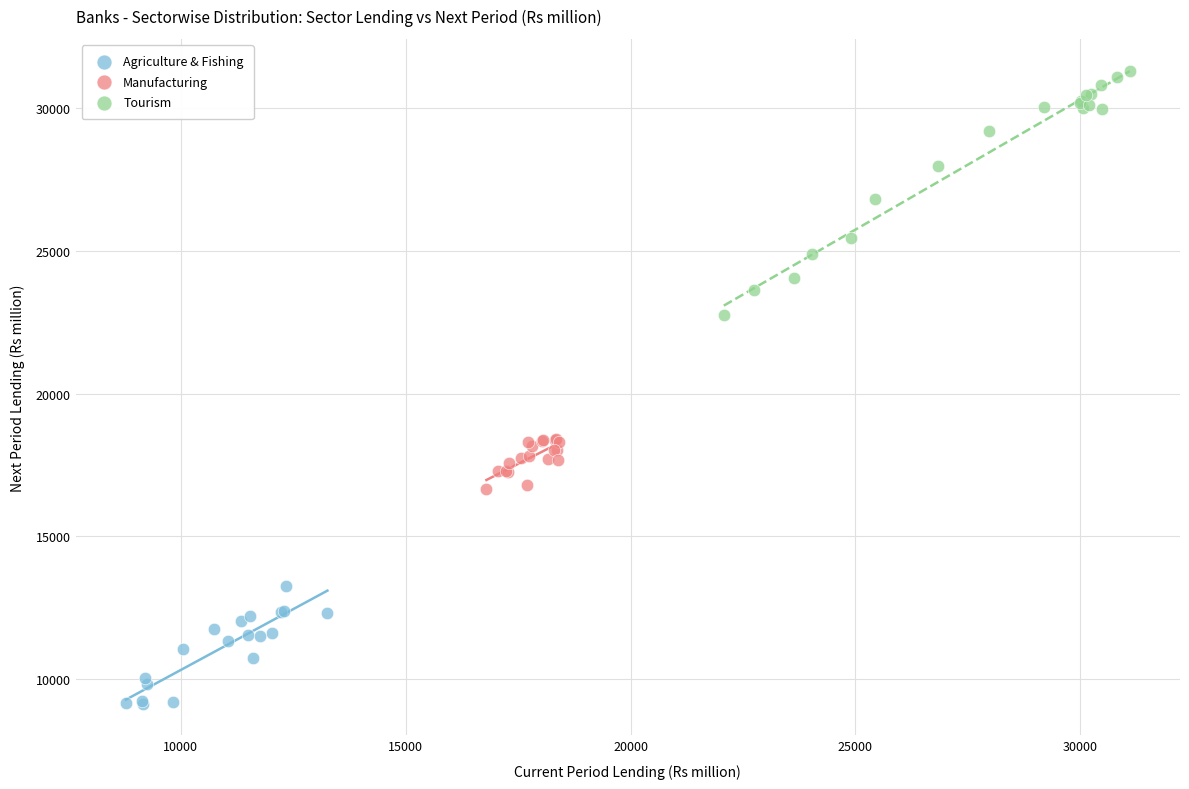

Which series has the widest spread of Y values?

Tourism